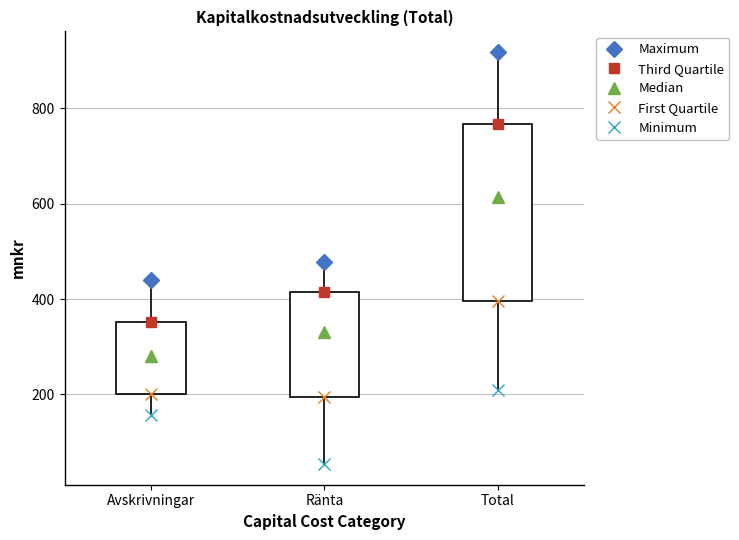

Which box has the highest median line?

Total